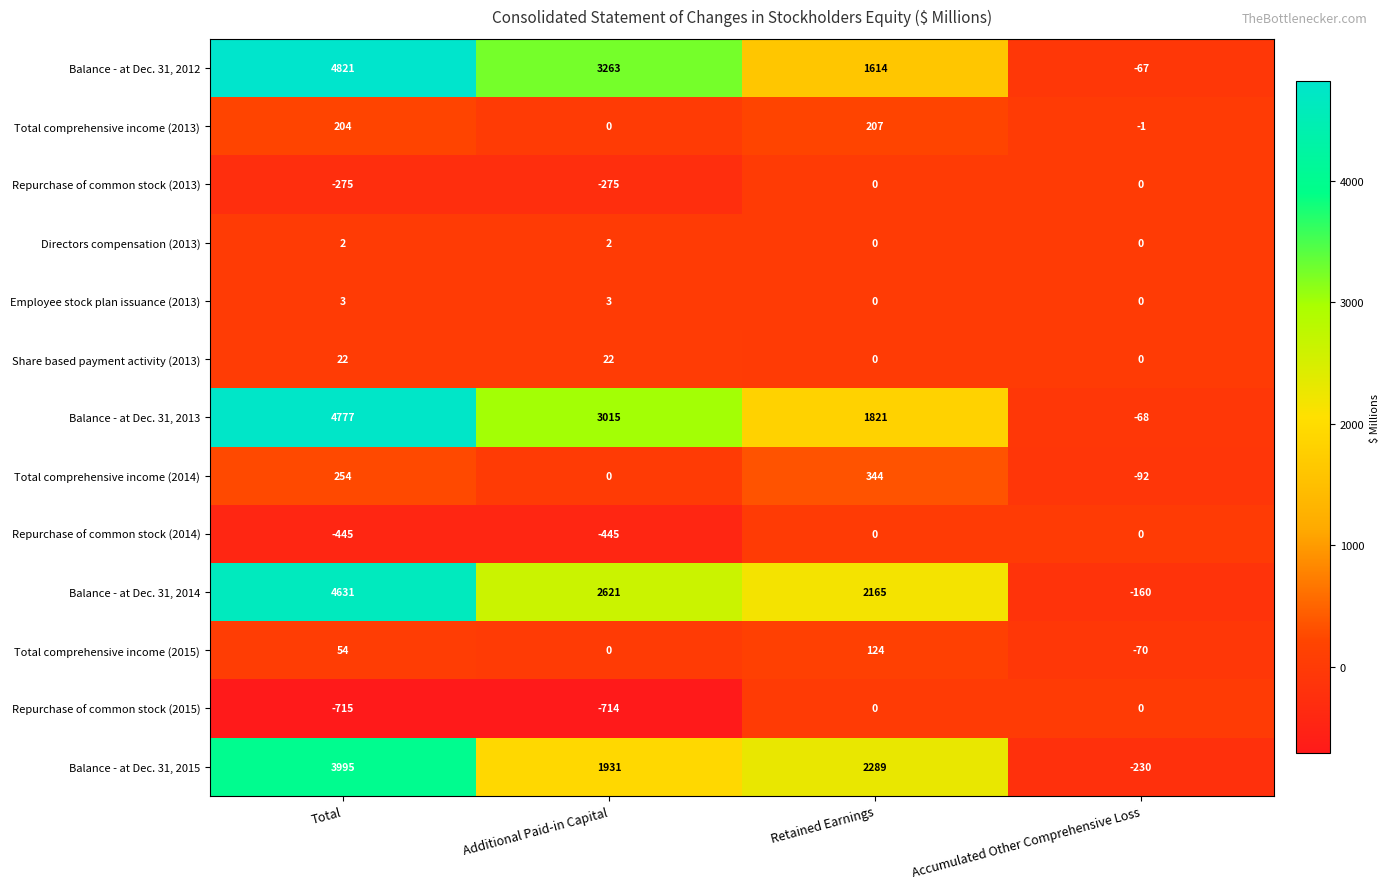

Count the Repurchase of common stock (2013) values in the range -275 to 0.

4